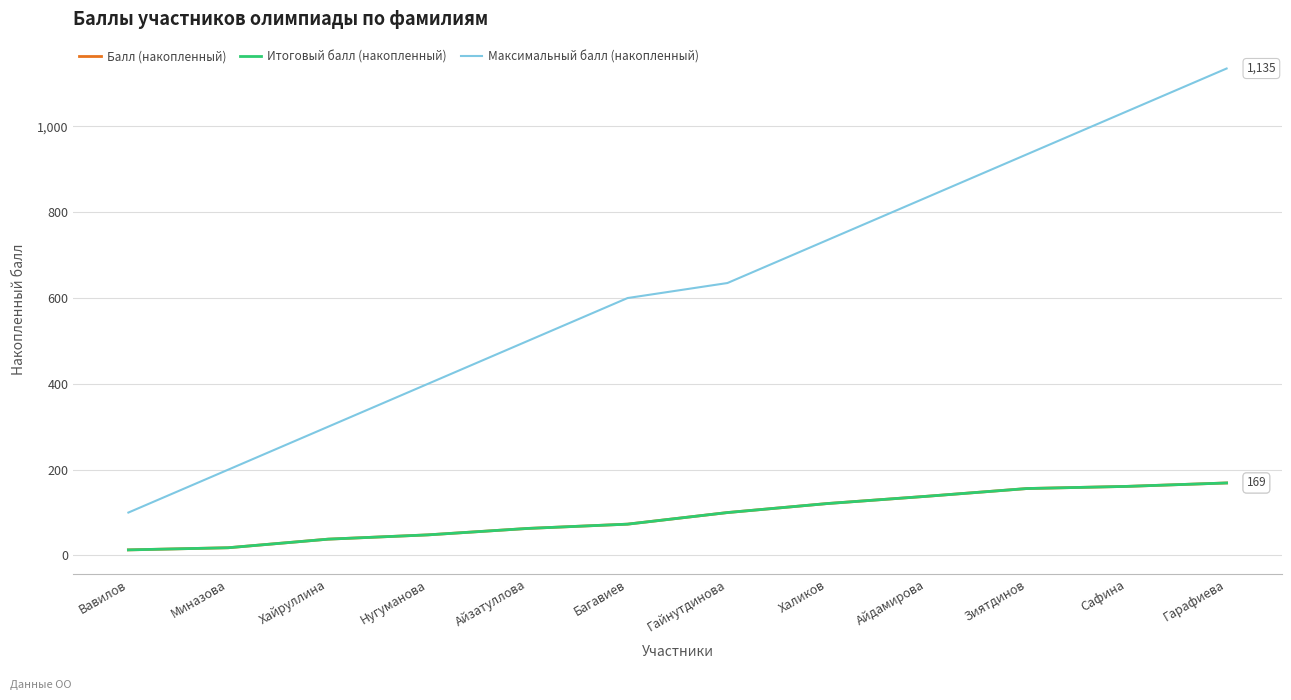

True or false: Балл (накопленный) and Максимальный балл (накопленный) intersect in this chart.

False